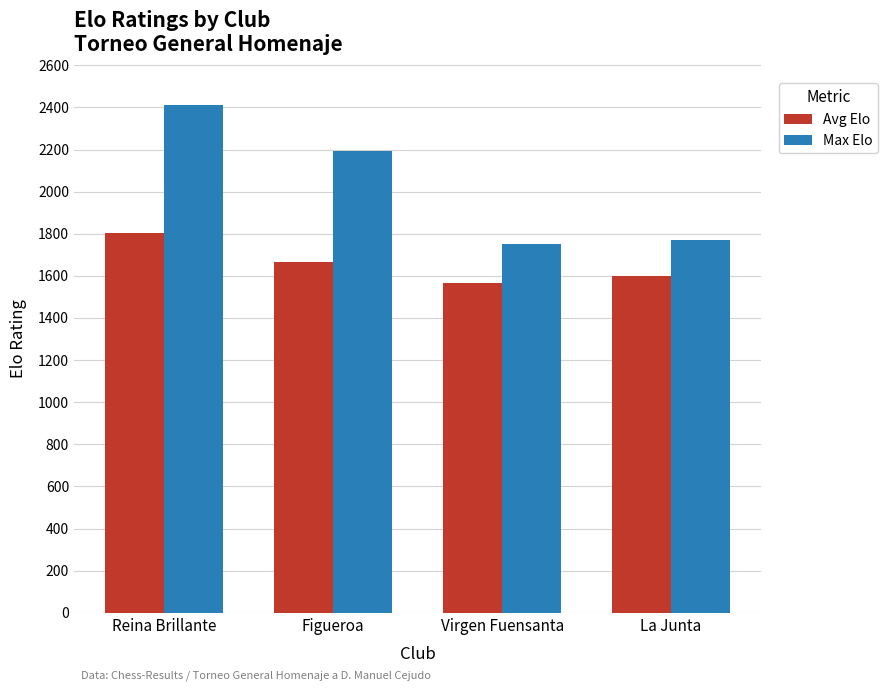

Reading left to right, transcribe all the data shown in this chart.

Avg Elo: Reina Brillante=1803.4	Figueroa=1663.5	Virgen Fuensanta=1567.7	La Junta=1600.0
Max Elo: Reina Brillante=2411.0	Figueroa=2195.0	Virgen Fuensanta=1753.0	La Junta=1770.0